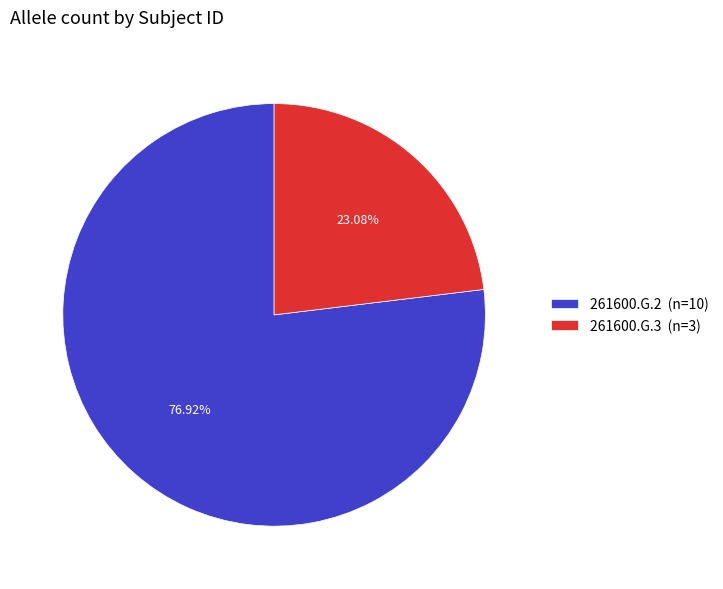

How much of the chart is everything except 261600.G.2?

23.1%